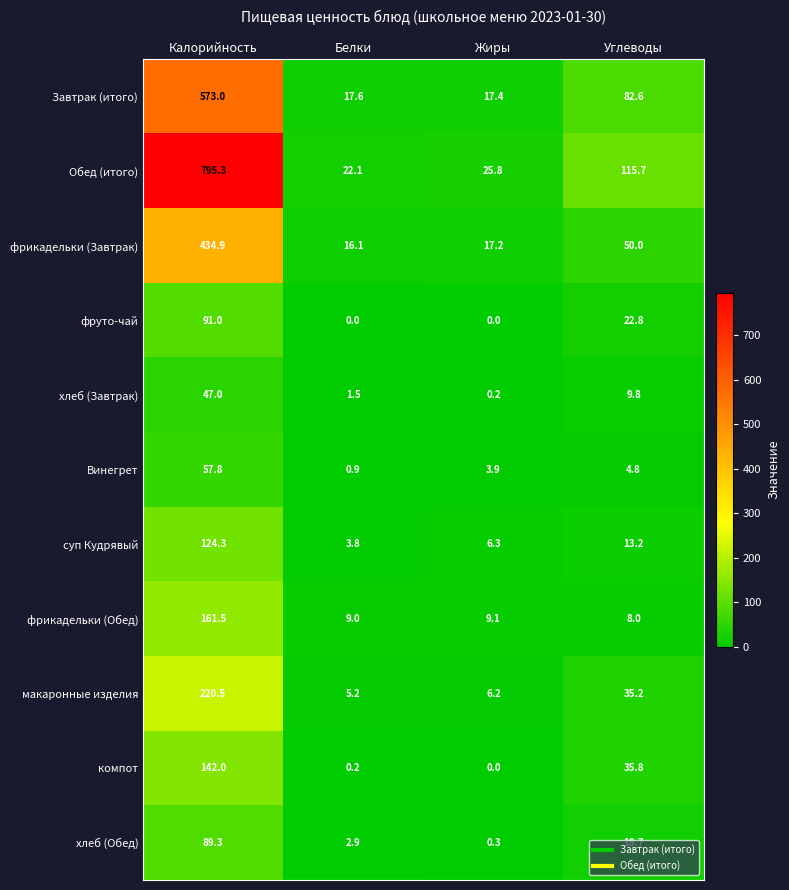

The суп Кудрявый series shows 76.3 at Калорийность. True or false?

False